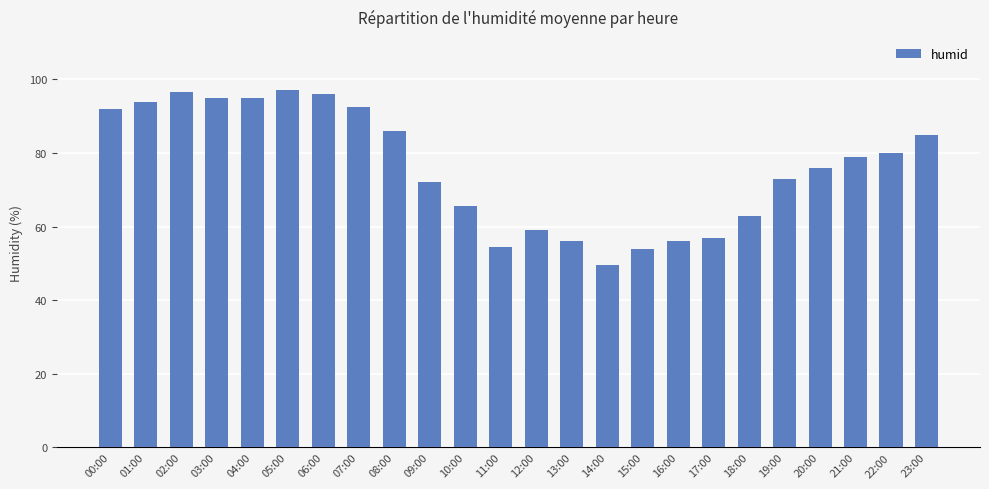

Where does the data first go above 79?

00:00